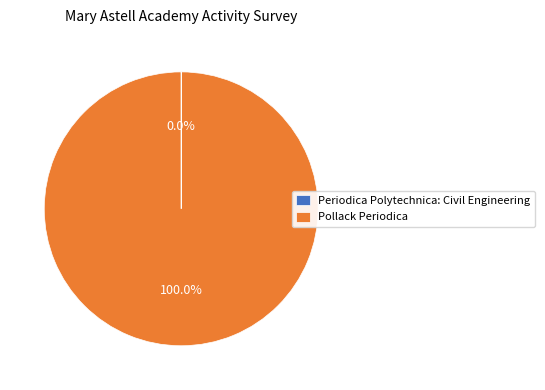

Which category has the biggest portion of the pie?

Pollack Periodica